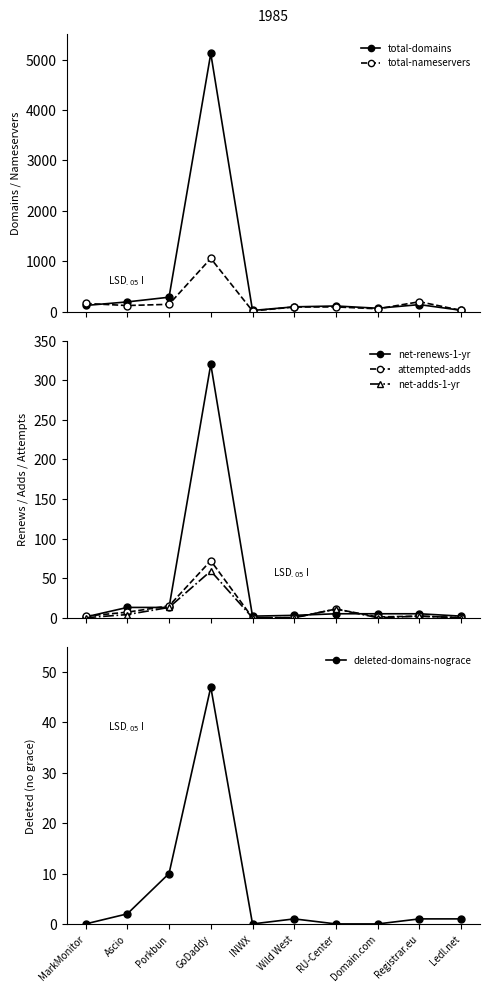

True or false: total-domains and attempted-adds cross at least once.

False